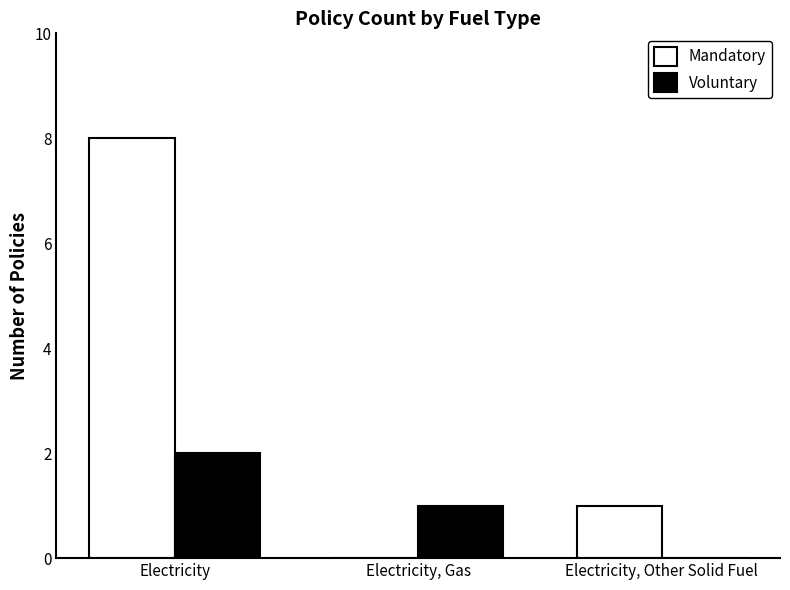

What is the sum of all Voluntary values?

3